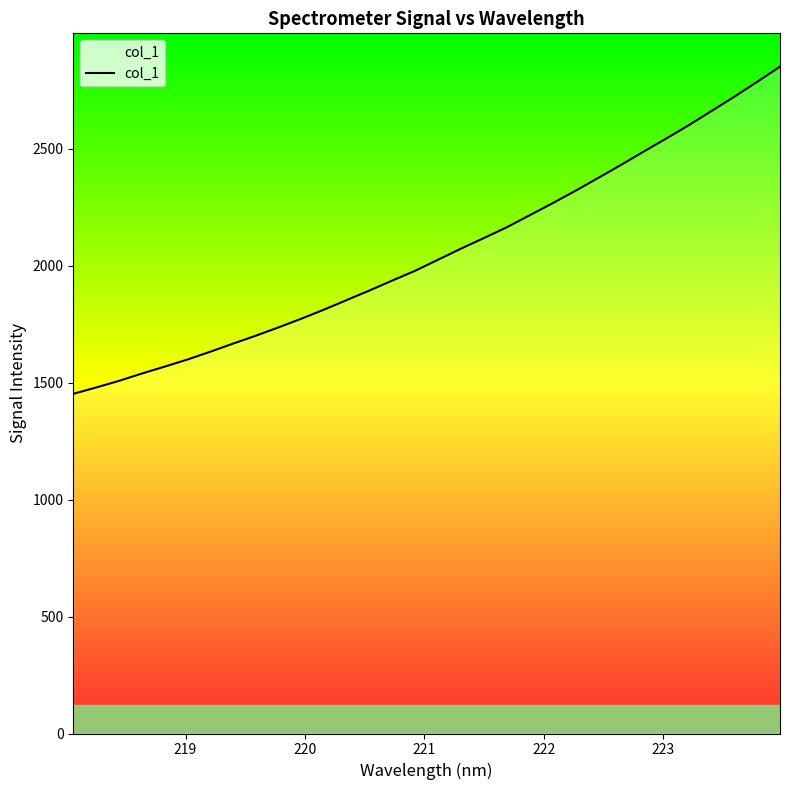

Count the number of data series in this chart.

1